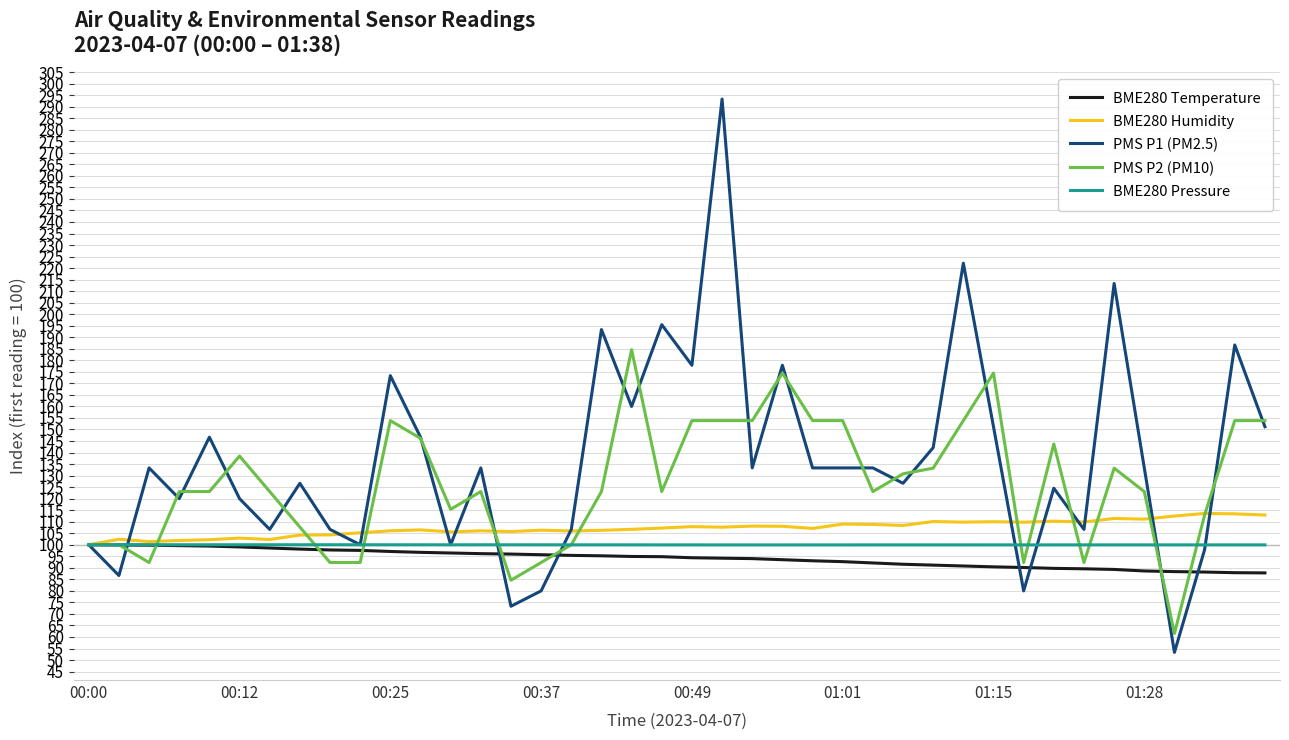

True or false: BME280 Humidity and PMS P1 (PM2.5) cross at least once.

True